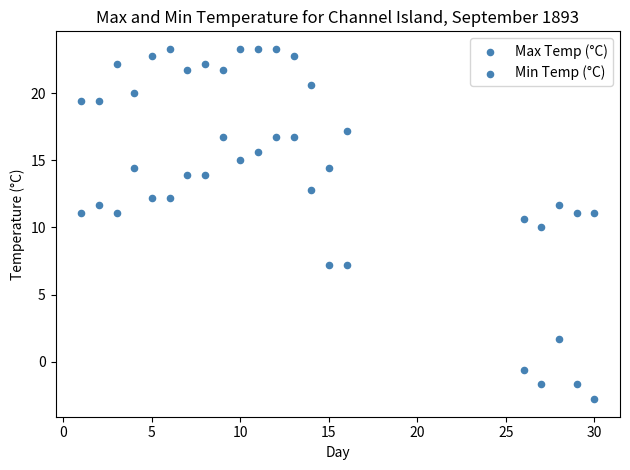

How many data points are displayed?

42